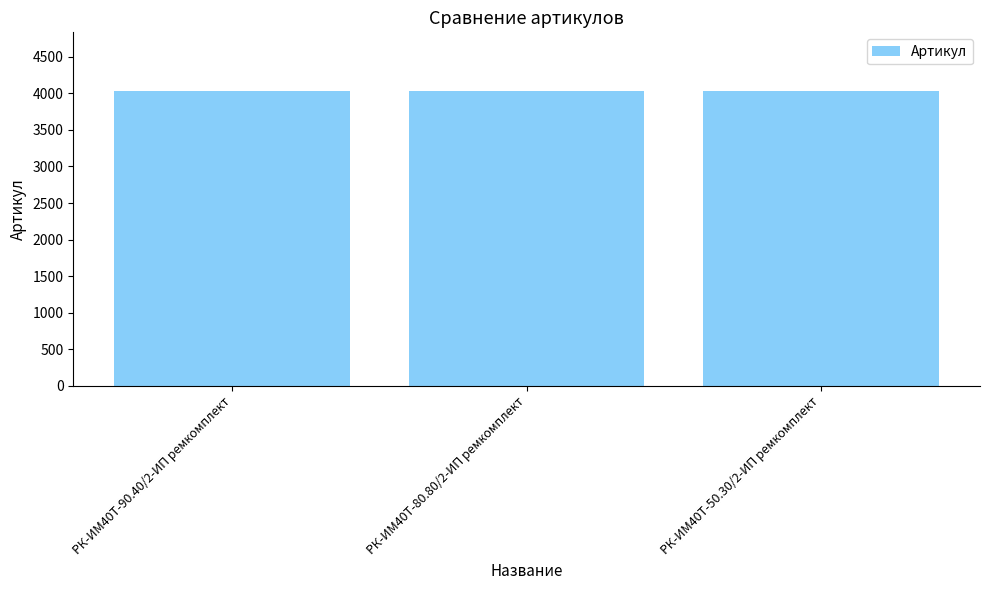

What is the sum of all values?

12084